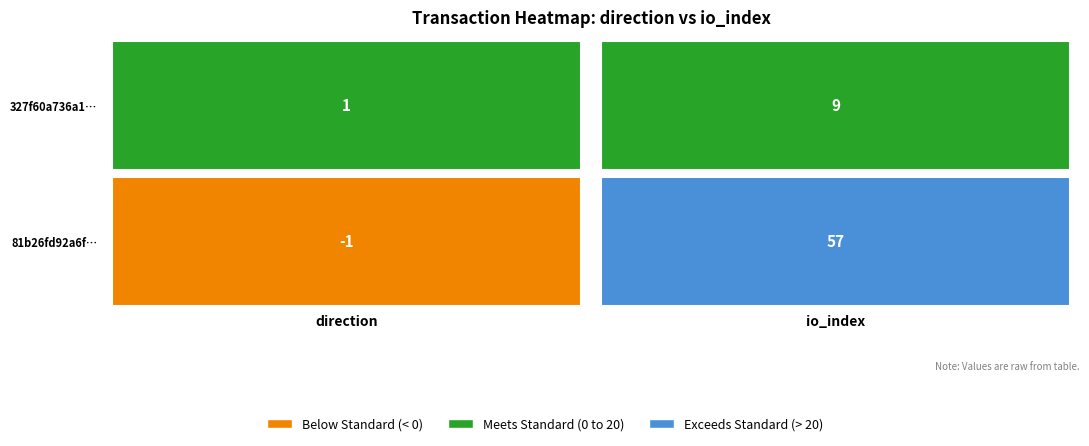

What is the sum of all 327f60a736a134f4608ebb2a59cd07ade41af6a values?

10